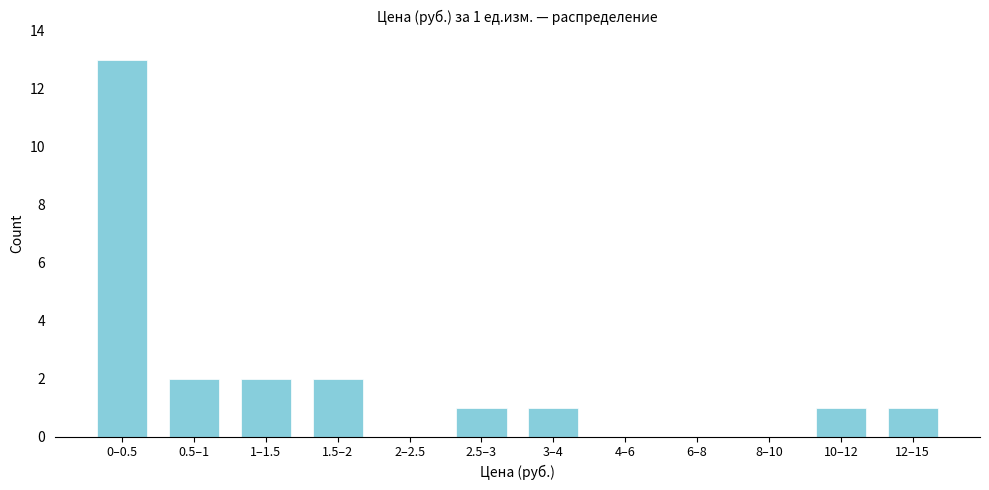

Reading left to right, what are all the values shown in this chart?

0–0.5=13	0.5–1=2	1–1.5=2	1.5–2=2	2–2.5=0	2.5–3=1	3–4=1	4–6=0	6–8=0	8–10=0	10–12=1	12–15=1